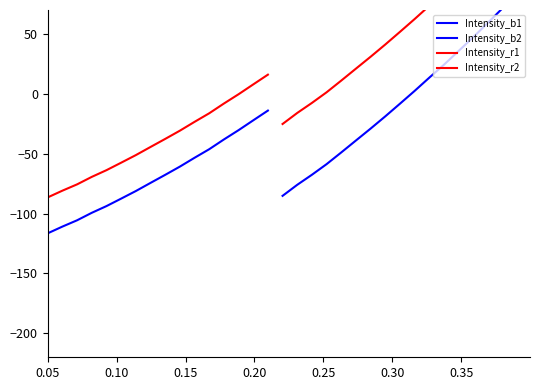

What is the minimum value for Intensity_b2?

-85.2